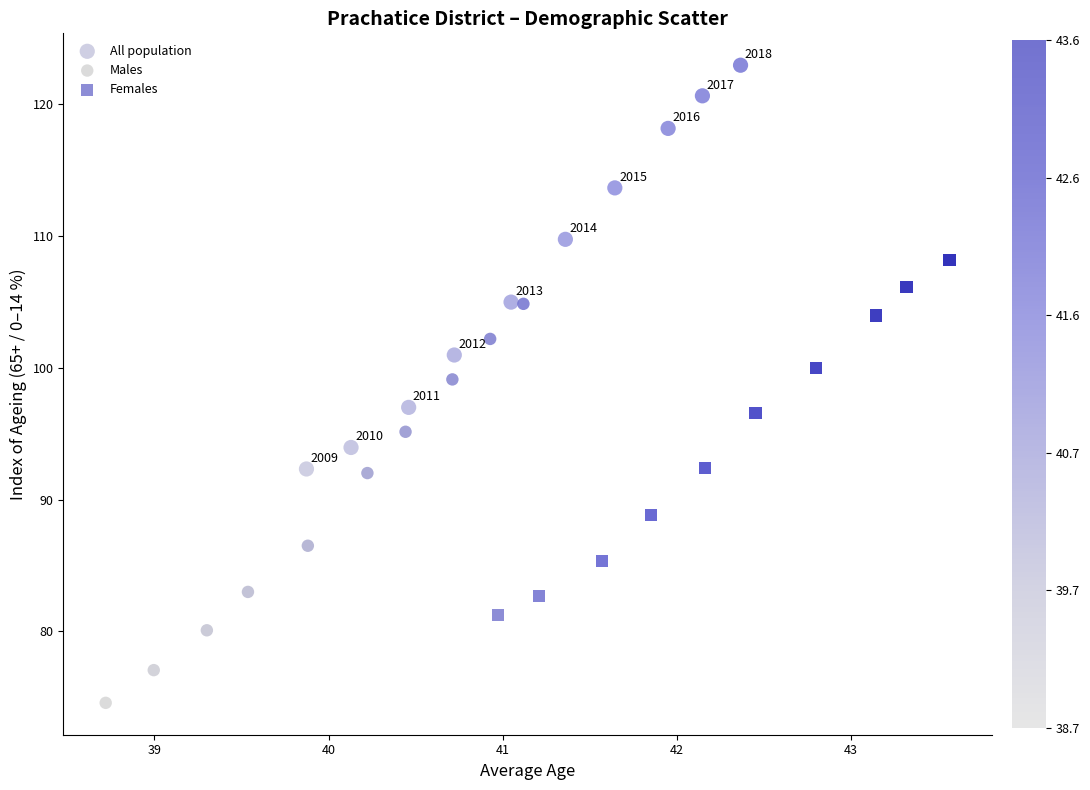

Which series contains the lowest Y value?

Males